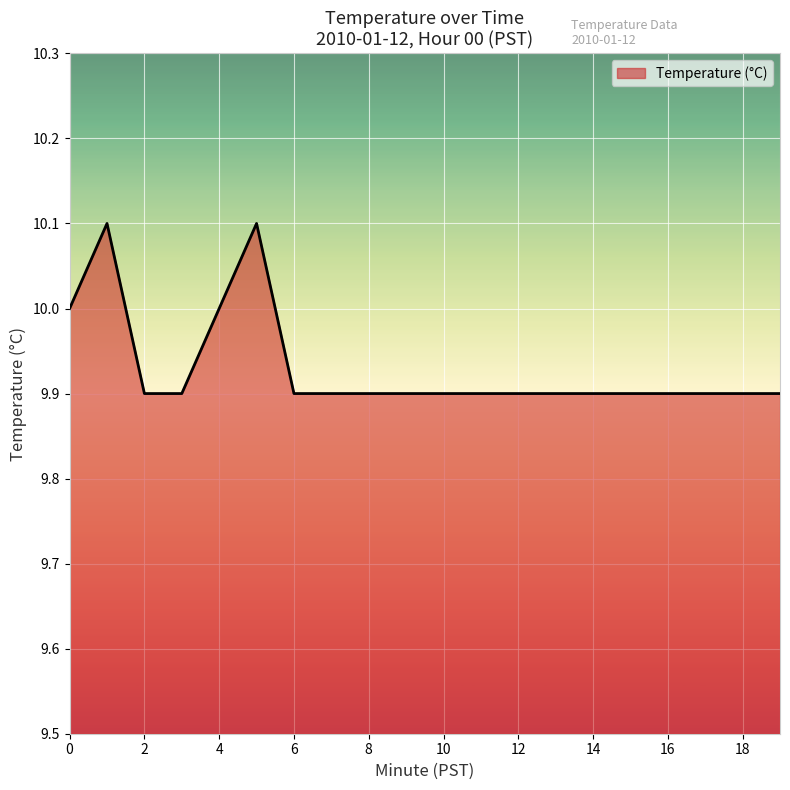

What is the smallest value displayed?

9.9